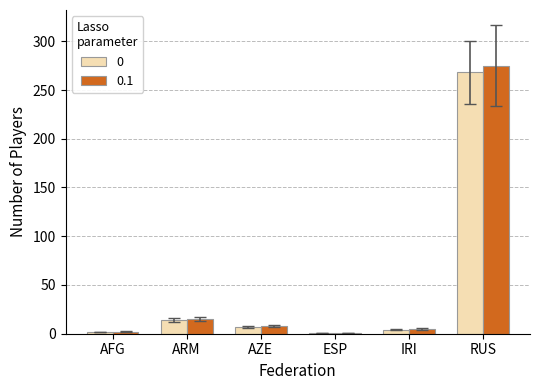

What are all the series names shown in the legend?

0, 0.1